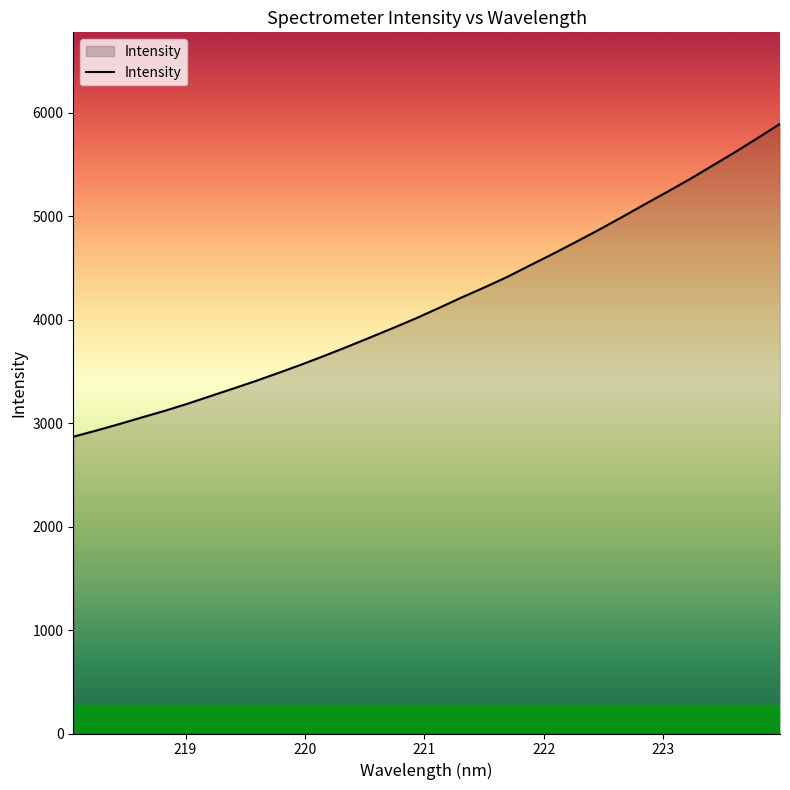

What is the maximum value shown in the chart?

5895.1